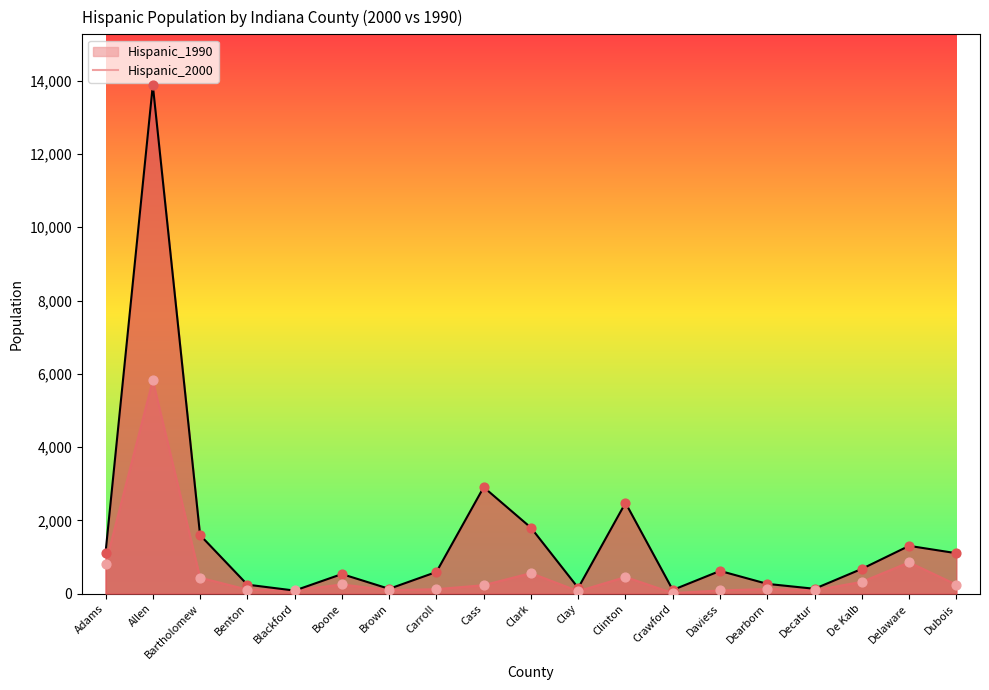

Which series has the largest total across all categories?

Hispanic_2000